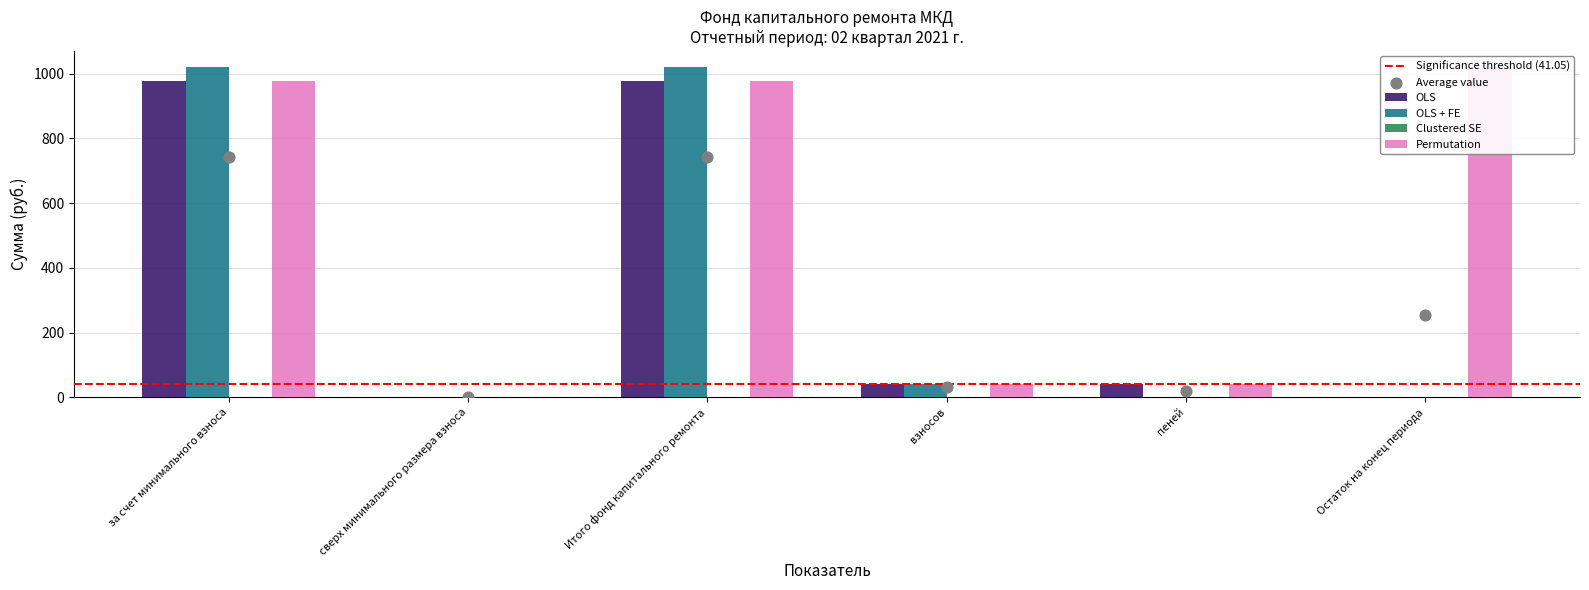

At how many categories does at least one series exceed 54?

3